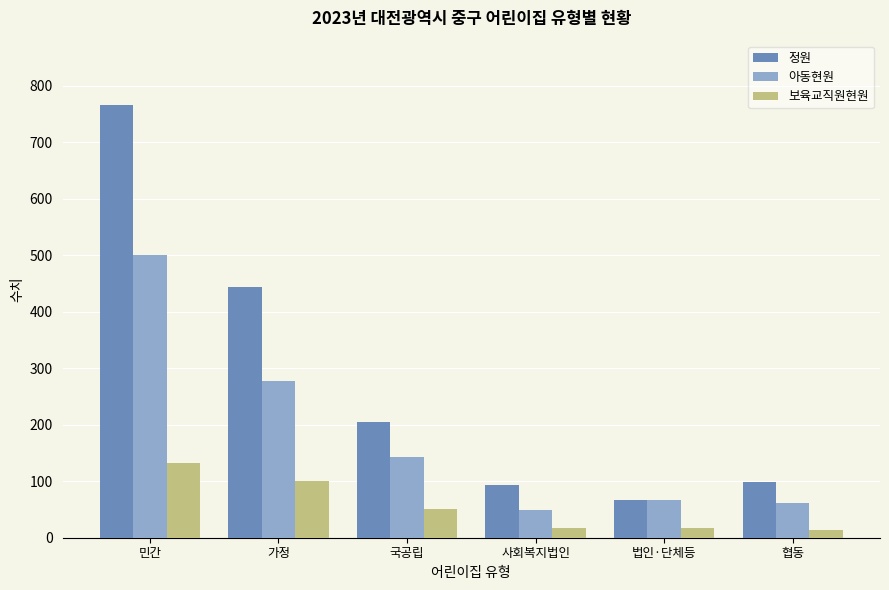

Is it true that 정원 equals 144 at 사회복지법인?

False